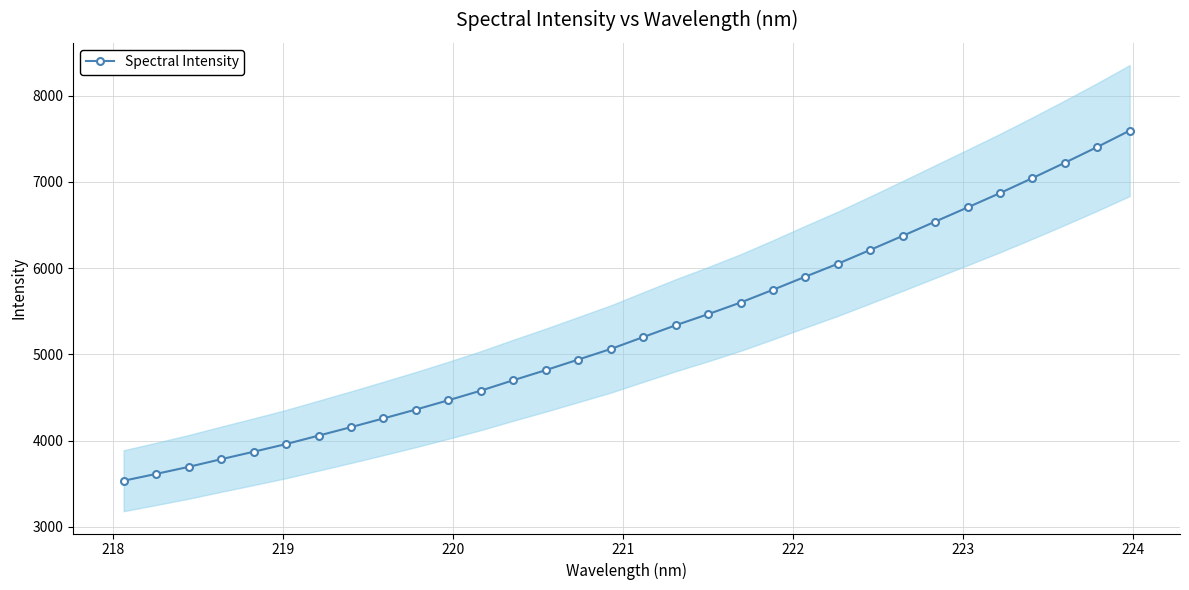

How many data points in Spectral Intensity are less than 5199?

16